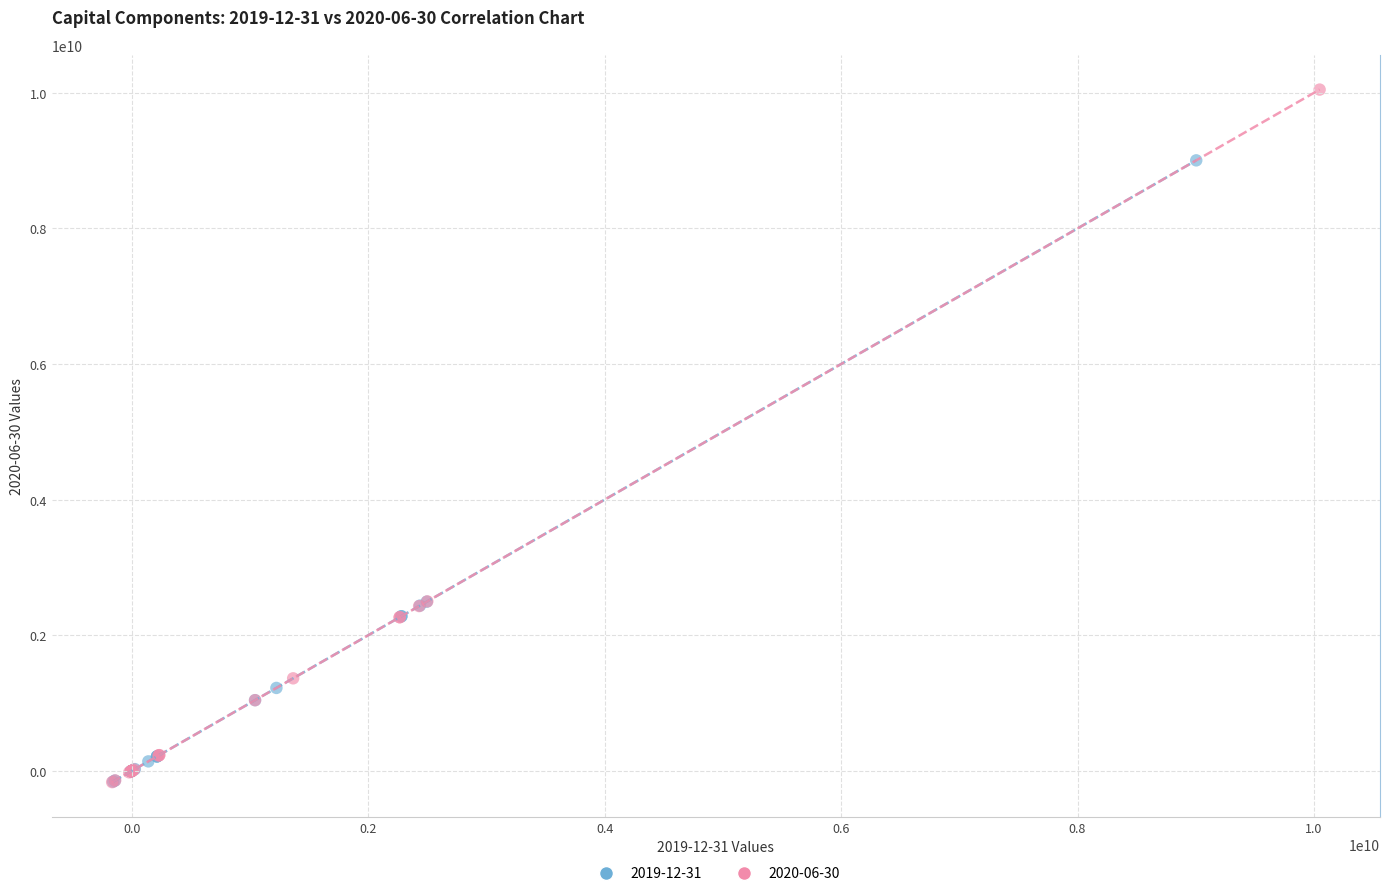

What are all the series names shown in the legend?

2019-12-31, 2020-06-30